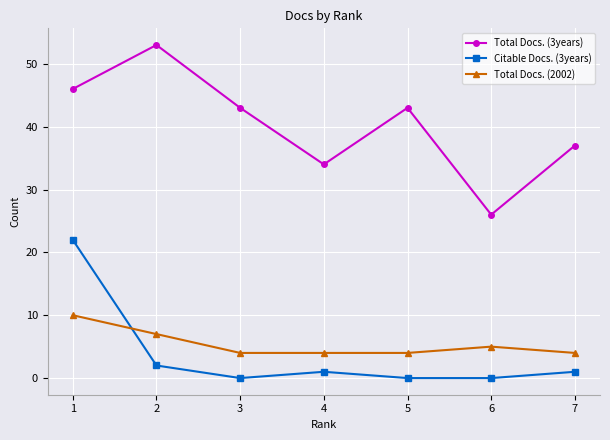

True or false: Total Docs. (3years) and Total Docs. (2002) cross at least once.

False